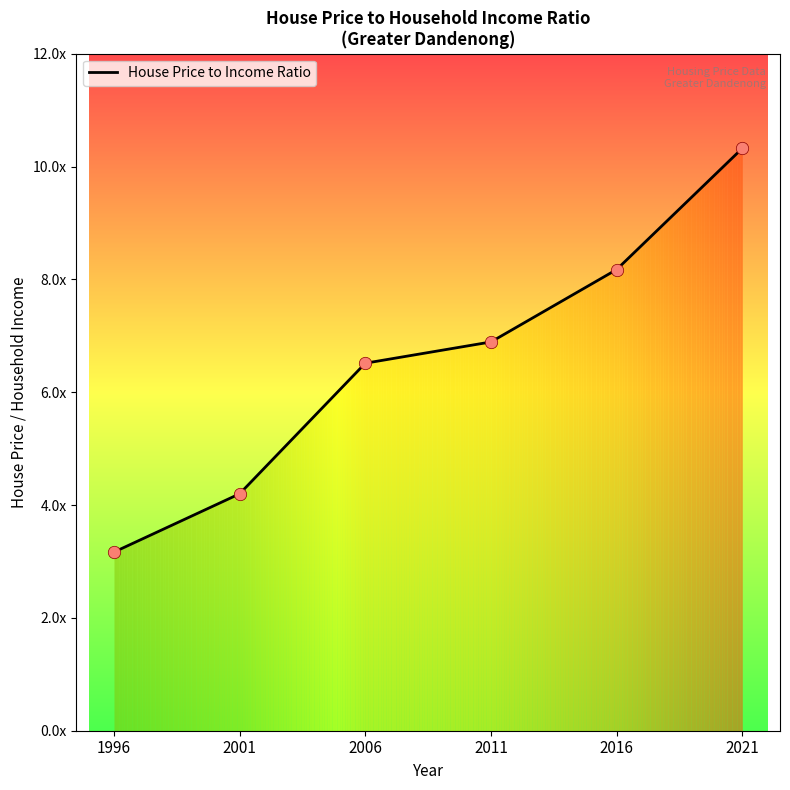

Is this an area chart (filled region under the line)?

Yes